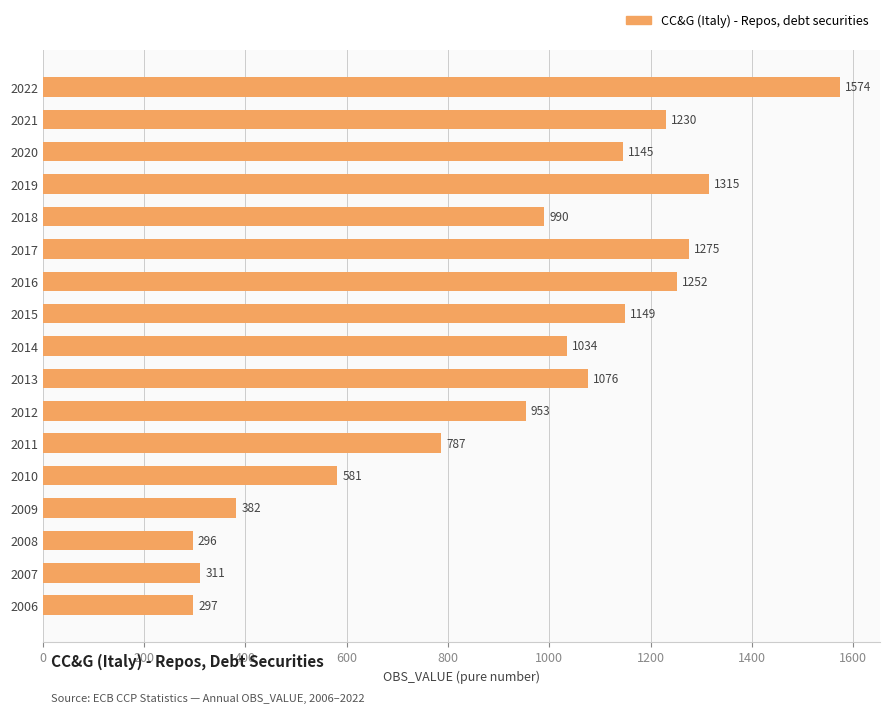

At which category does the chart reach its minimum across all series?

2008